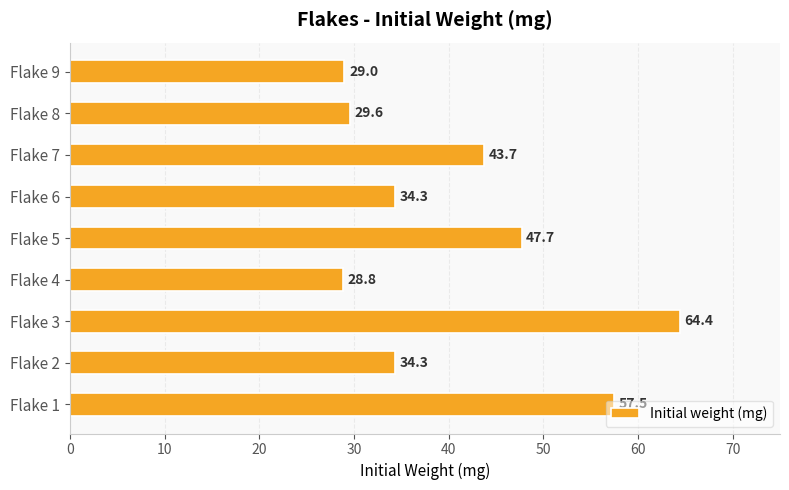

The value at Flake 3 is 64.4. True or false?

True